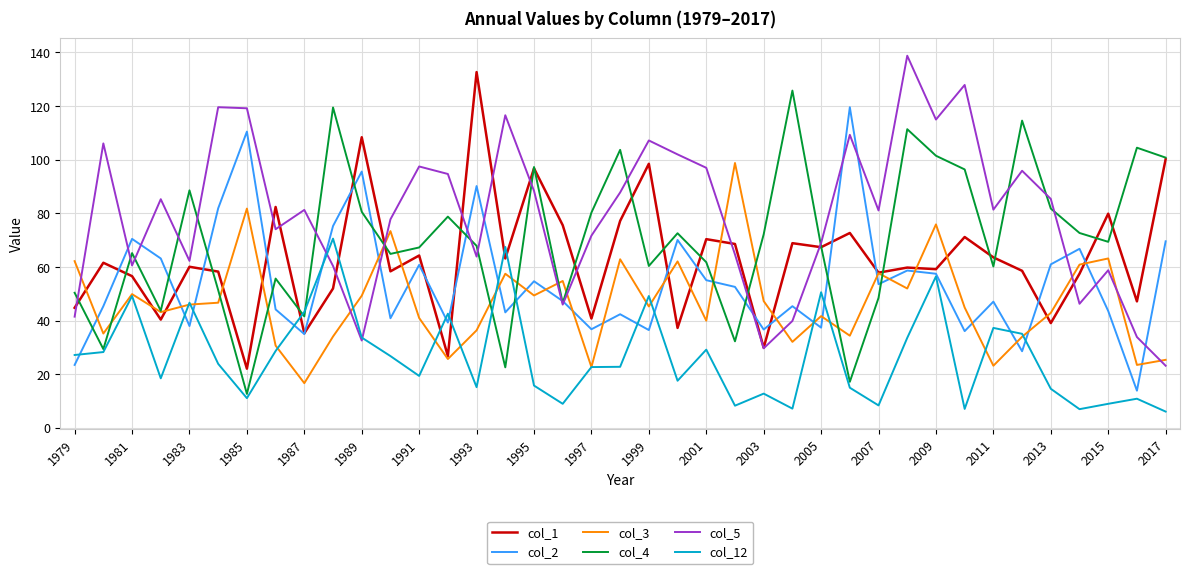

True or false: col_3 and col_5 cross at least once.

True